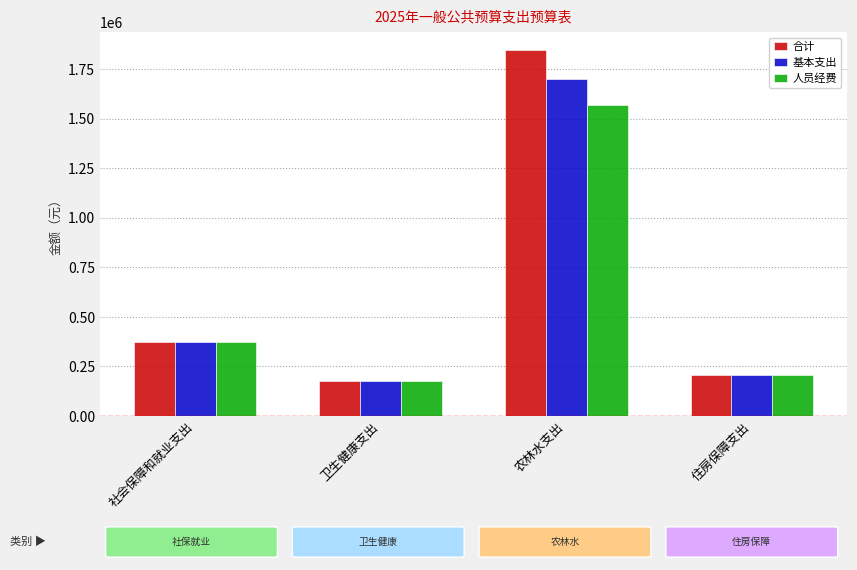

What is the label of the 4th bar from the left?

住房保障支出